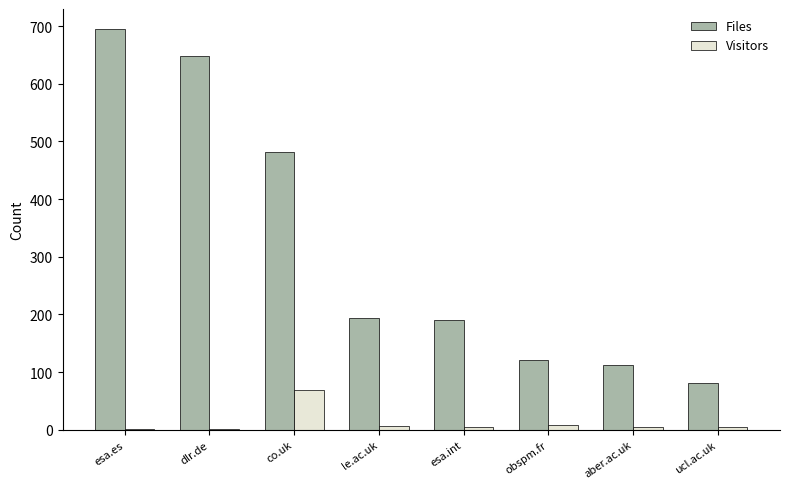

How many groups of bars are there?

8